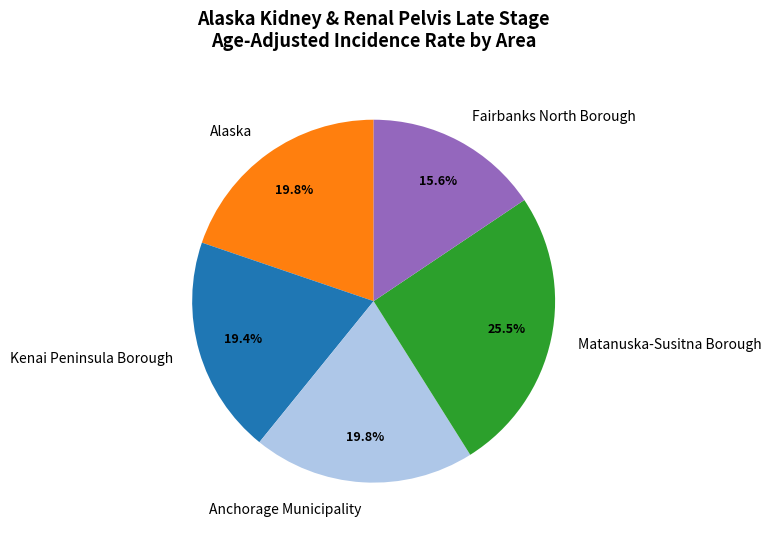

What is the ratio of the value at Fairbanks North Borough to the value at Matanuska-Susitna Borough?

0.6